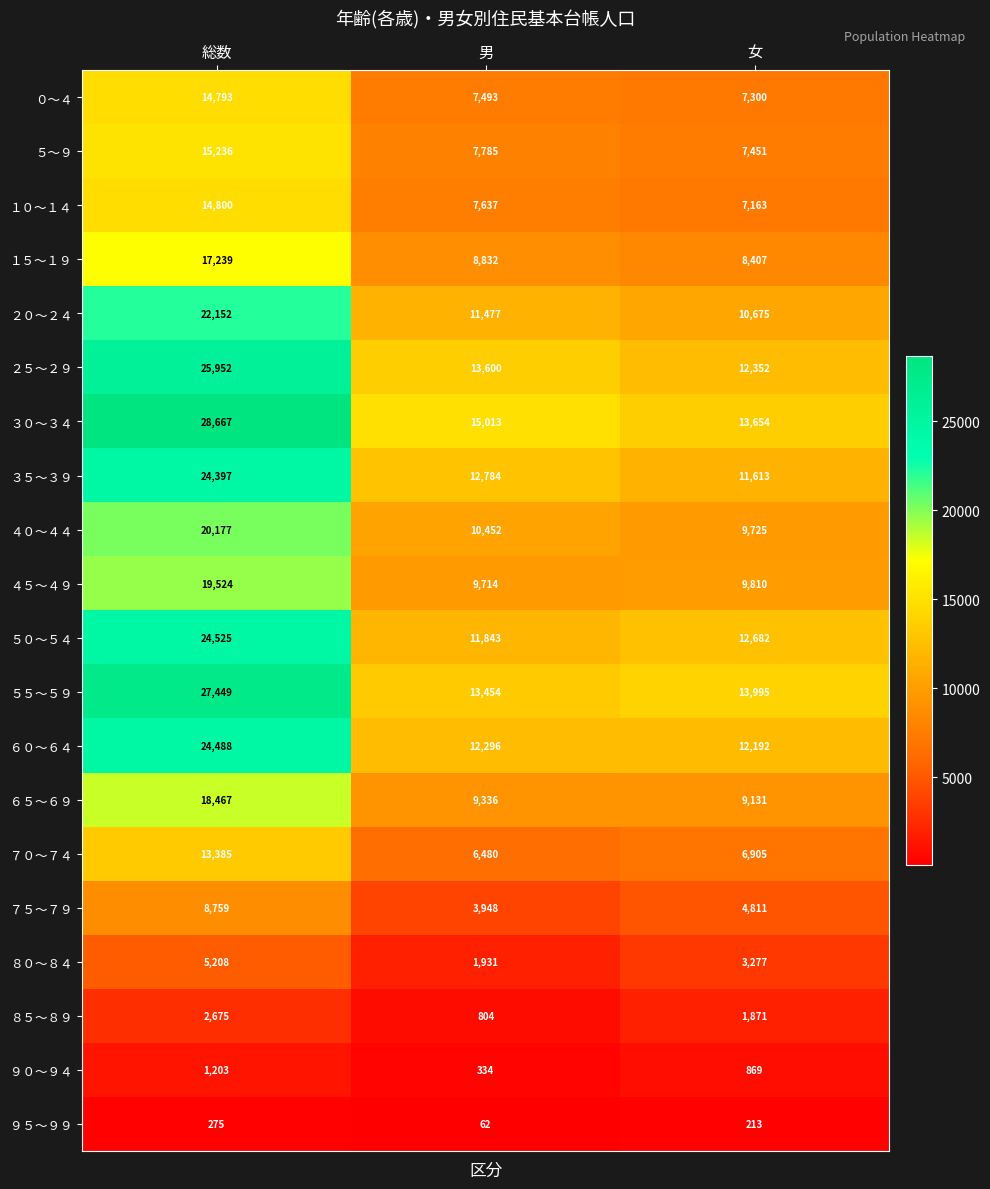

What is the smallest value displayed?

62